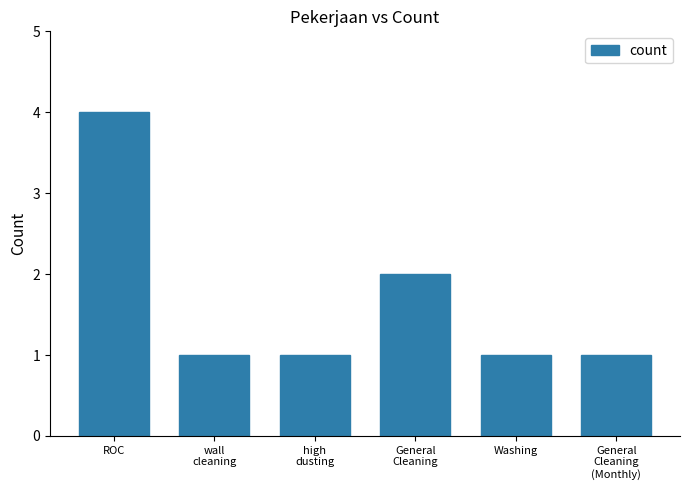

Is it true that the value at wall
cleaning is 1?

True